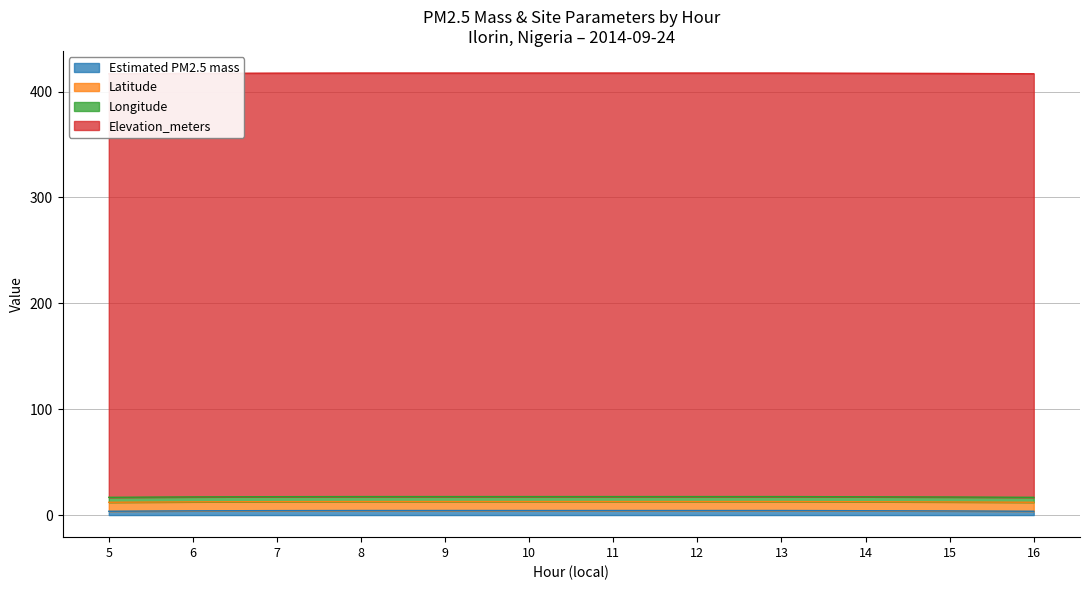

Does the chart display data point markers on the line(s)?

No